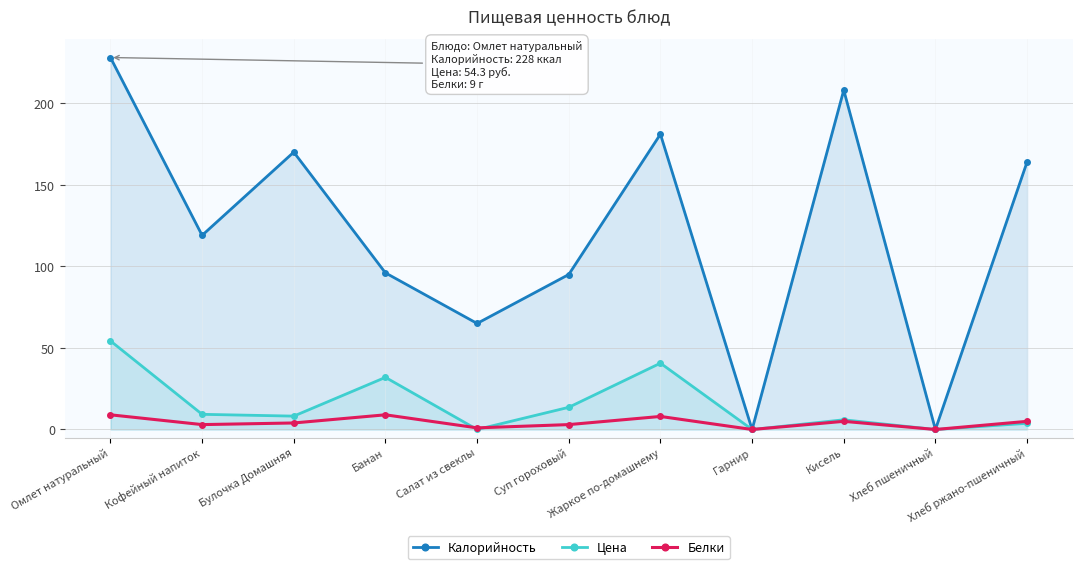

Reading left to right, what are all the values shown in this chart?

Калорийность: 228.0	119.0	170.0	96.0	65.0	95.0	181.0	0.0	208.0	0.0	164.0
Цена: 54.3	9.3	8.2	31.9	0.0	13.6	40.6	0.0	6.0	0.0	3.8
Белки: 9.0	3.0	4.0	9.0	1.0	3.0	8.0	0.0	5.0	0.0	5.0